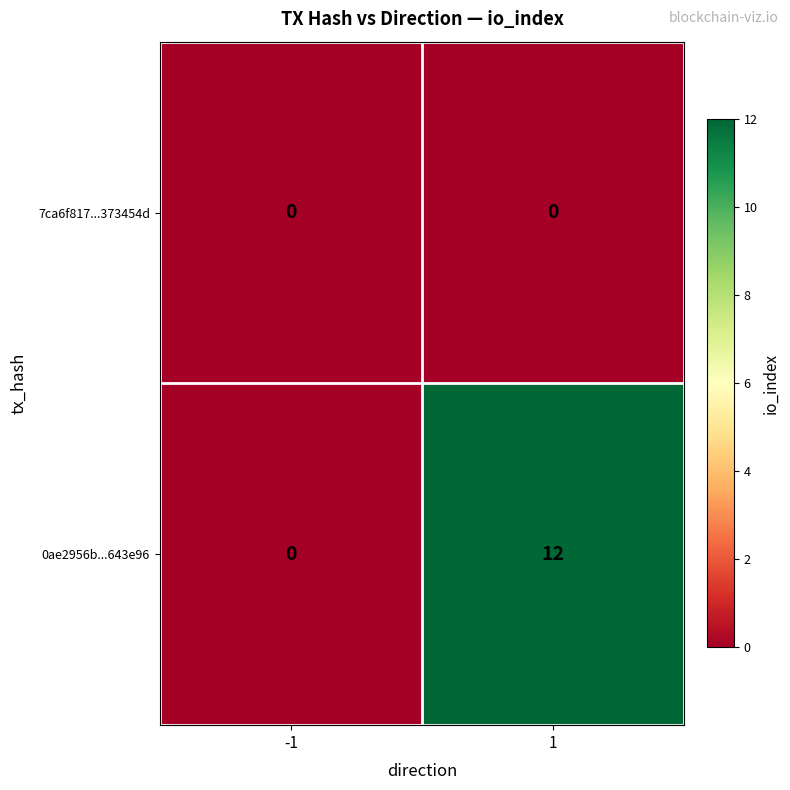

At which category is the sum across all series the highest?

1